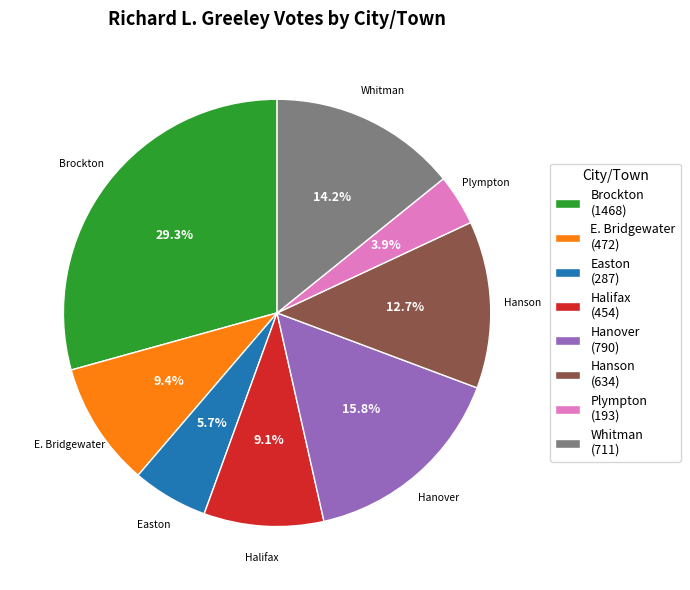

To the nearest percent, what is the combined percentage of Hanover and E. Bridgewater?

25%